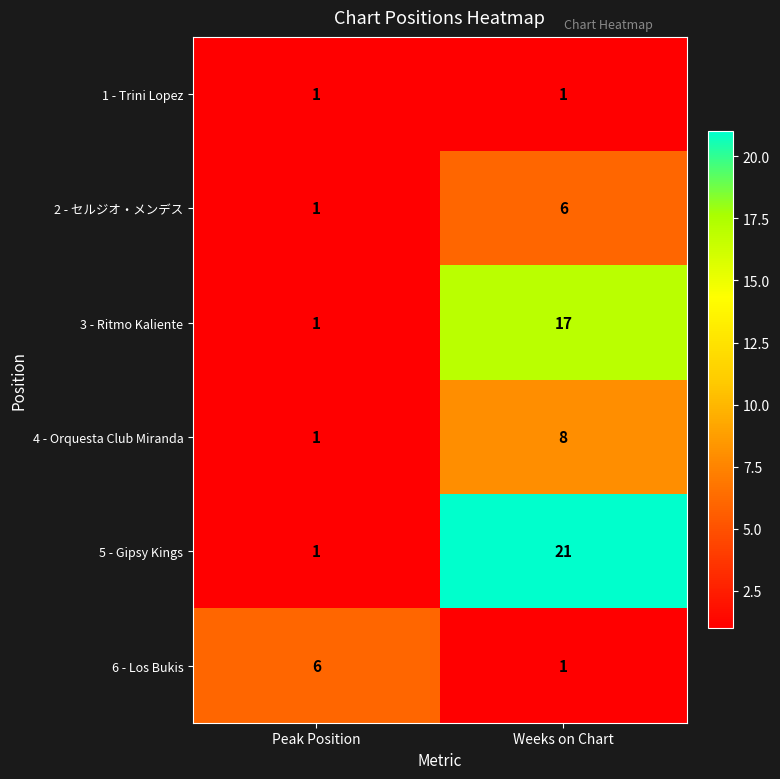

What is the sum of the 4 - Orquesta Club Miranda values at Weeks on Chart and Peak Position?

9